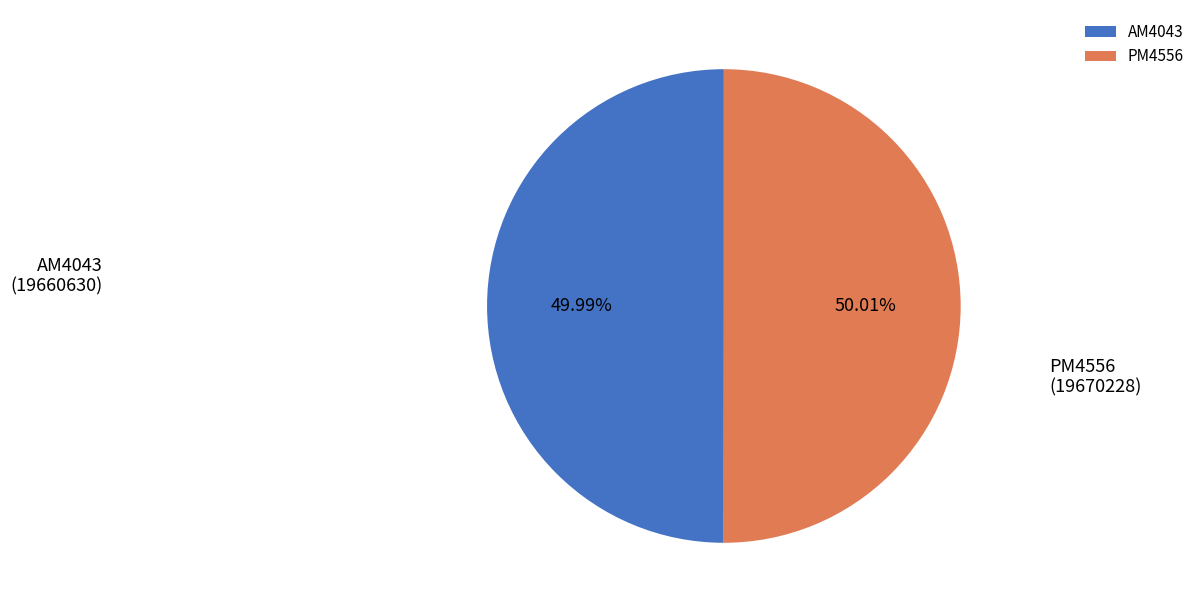

Is the sum of PM4556 and AM4043 greater than half?

Yes